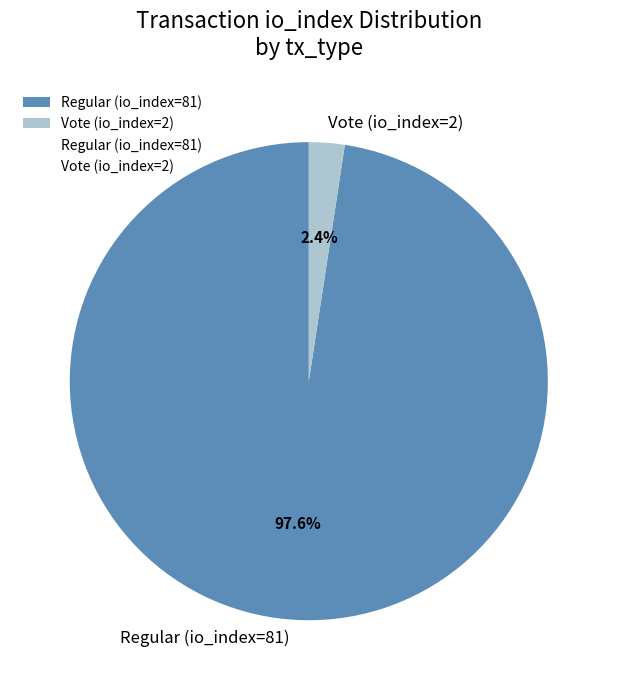

Which category has the smallest portion of the pie?

Vote (io_index=2)